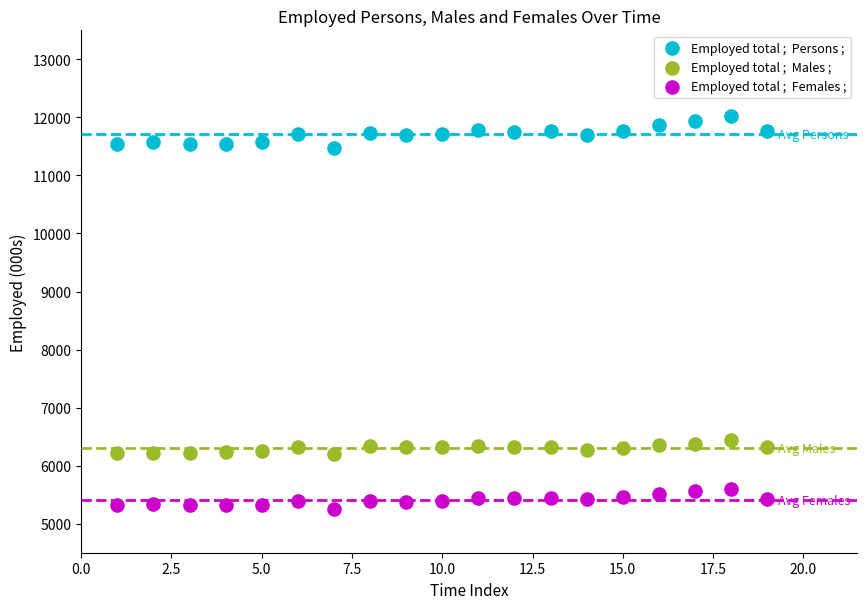

Across all data points, what is the range of Y values (max minus min)?

6766.2